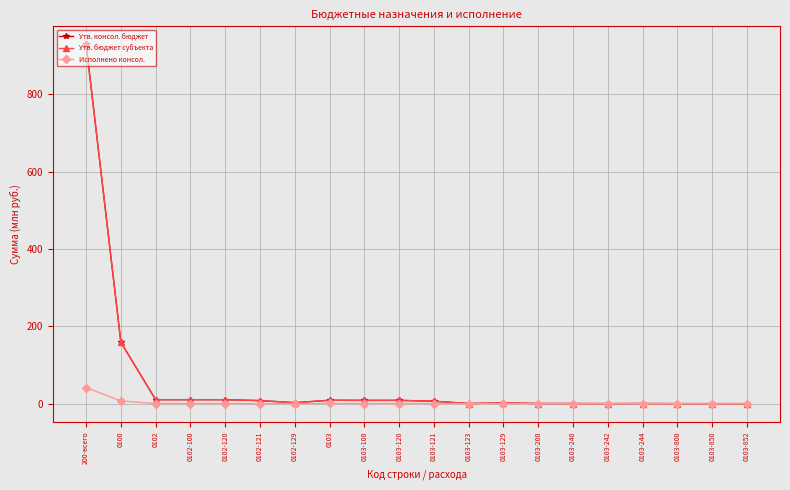

What is the spread (max minus min) of values at 0100?

151.7